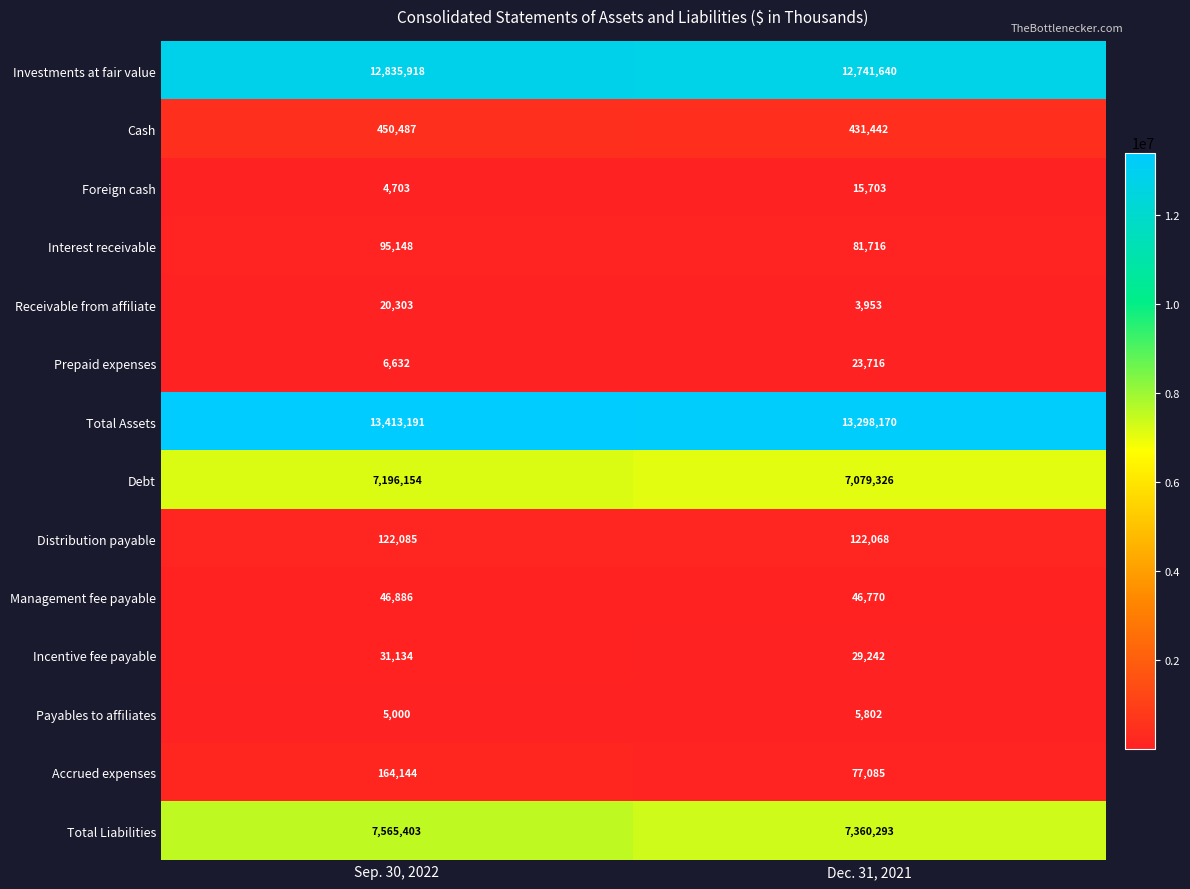

True or false: Prepaid expenses has a value of 2434 at Sep. 30, 2022.

False